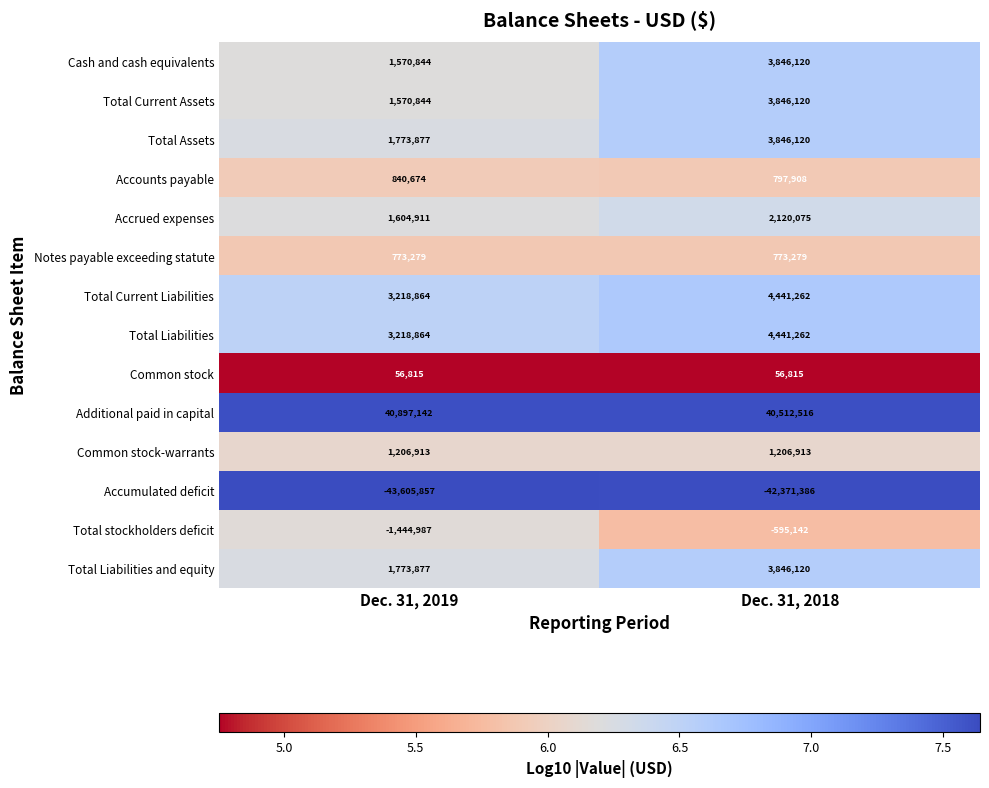

The value of Accrued expenses at Dec. 31, 2018 is 3274857. True or false?

False